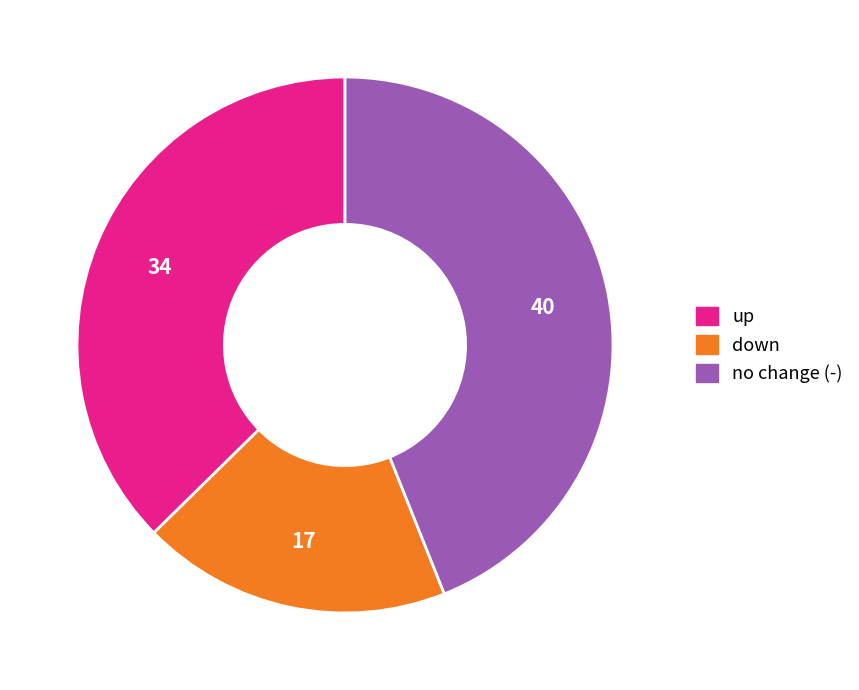

Is there any slice that represents more than half of the pie?

No